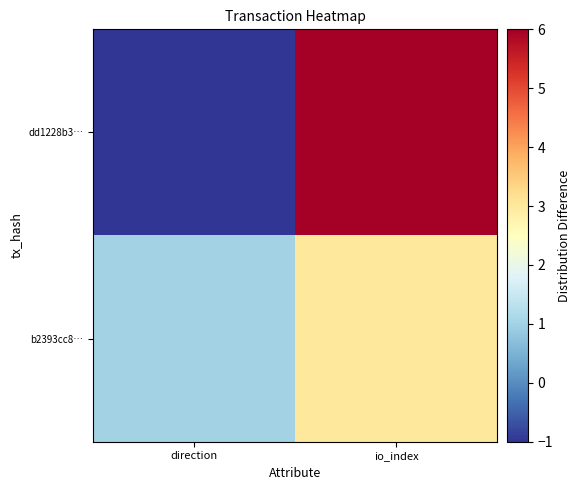

Reading left to right, extract all data points from this chart.

dd1228b3…: direction=-1	io_index=6
b2393cc8…: direction=1	io_index=3